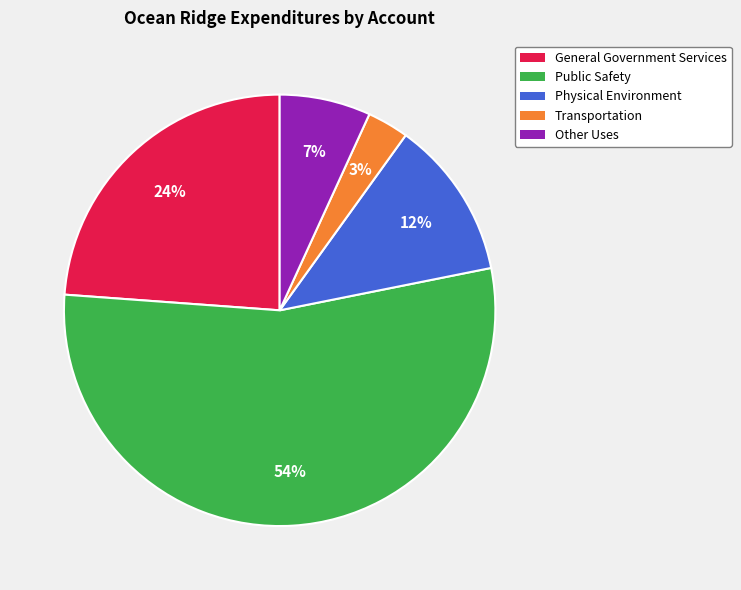

To the nearest percent, what percentage of the pie is Other Uses?

7%